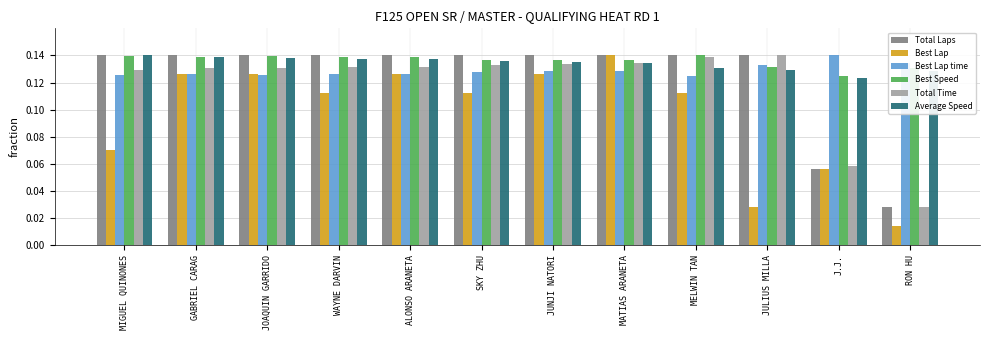

What position from the left is MATIAS ARANETA?

8